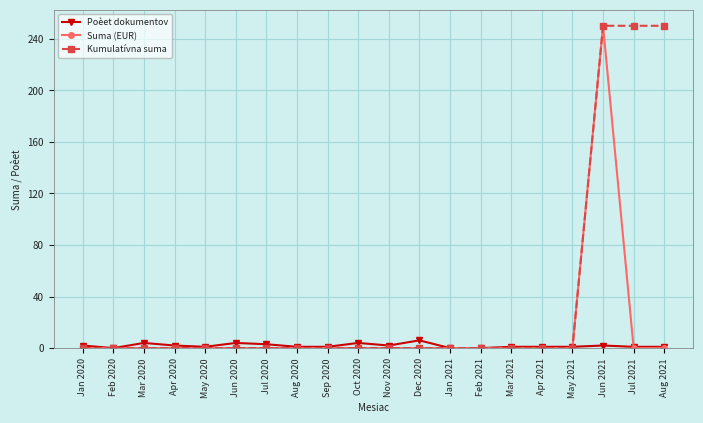

True or false: Poèet dokumentov has more than 0 interior local peaks.

True